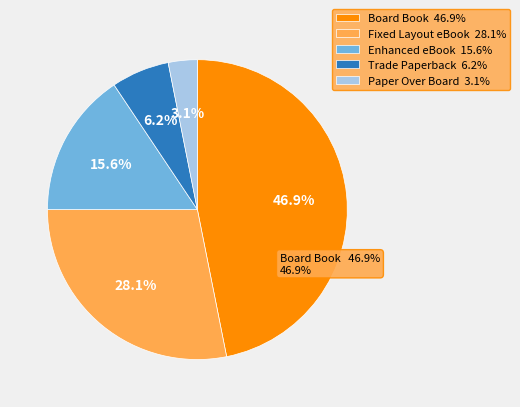

Count the number of slices in the pie.

5